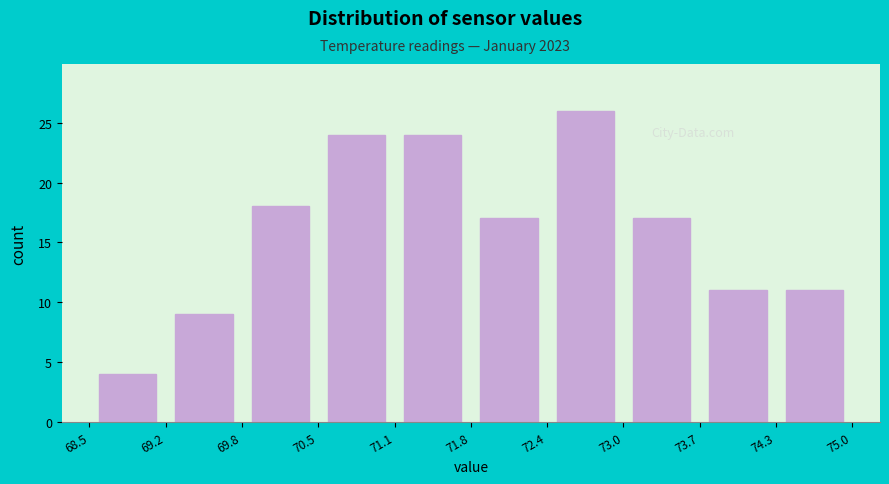

Which range on the x-axis has the tallest bar?

72.4 to 73.0